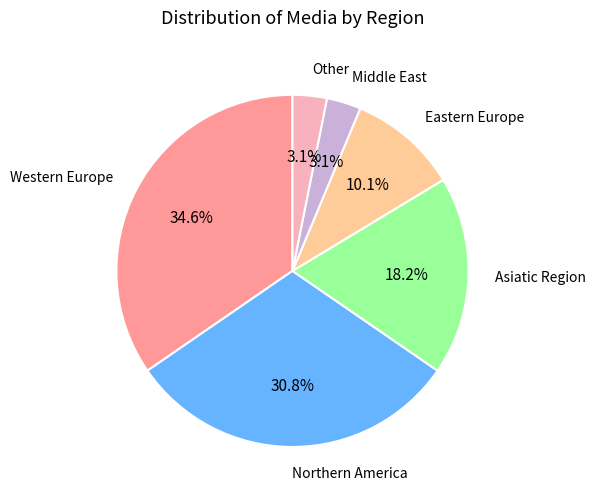

Does any single category account for the majority?

No